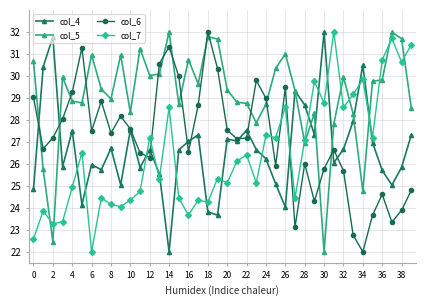

How many lines are shown in the chart?

4